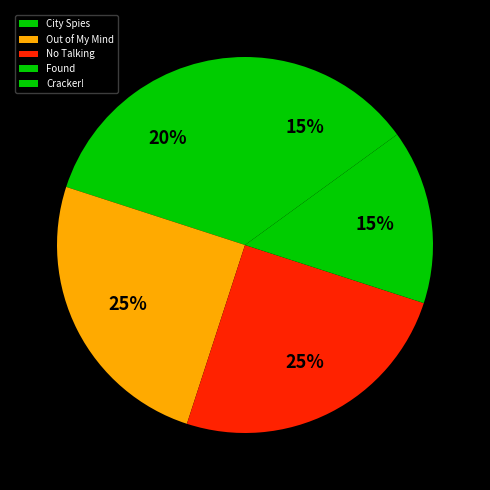

Rank the categories by value from lowest to highest.

Found, Cracker!, City Spies, Out of My Mind, No Talking